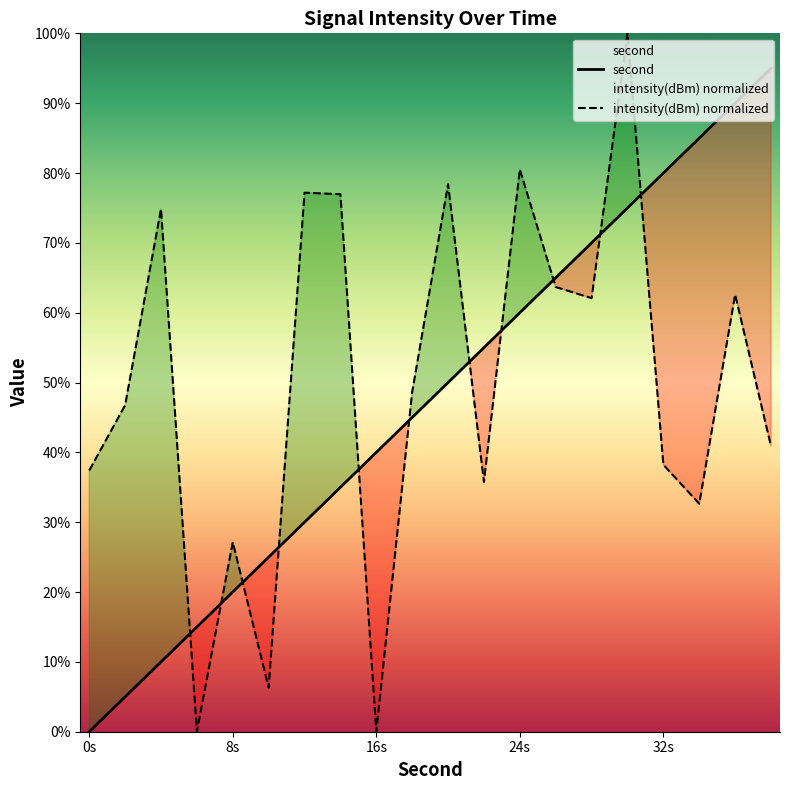

True or false: second and intensity(dBm) normalized cross at least once.

True